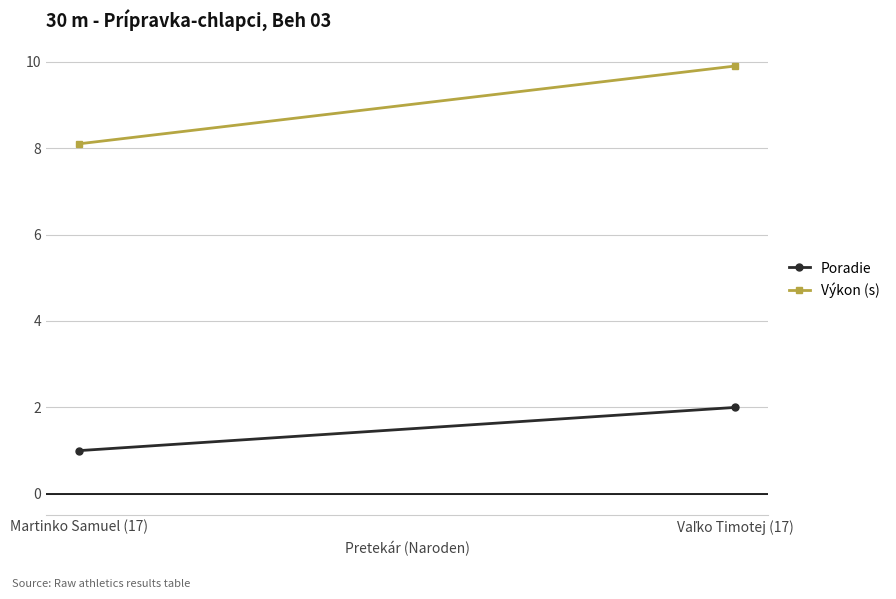

What is the sum of the Výkon (s) values at Martinko Samuel (17) and Vaľko Timotej (17)?

18.0